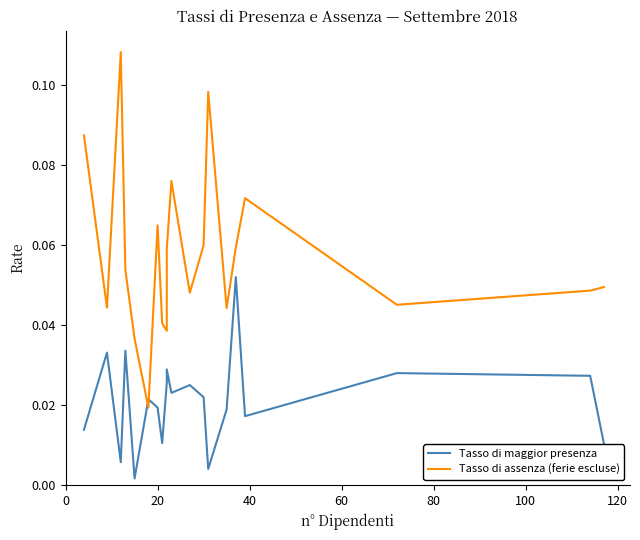

What are all the series names shown in the legend?

Tasso di maggior presenza, Tasso di assenza (ferie escluse)